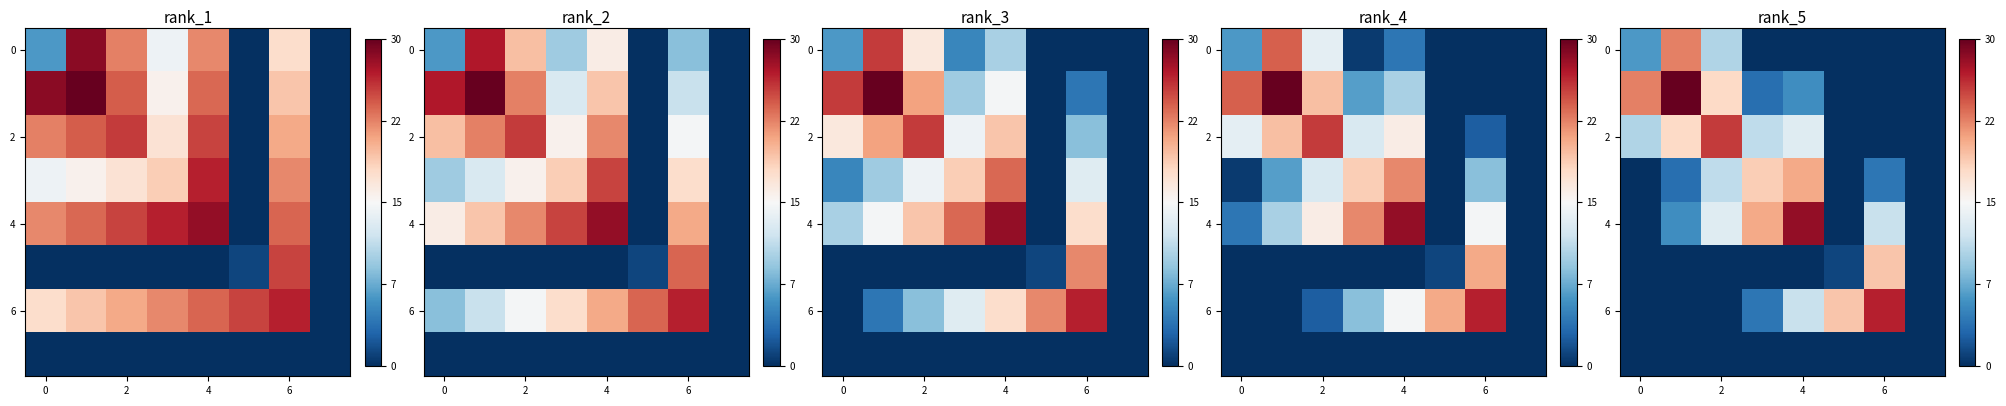

Count the row_0 values in the range 6 to 7.

8